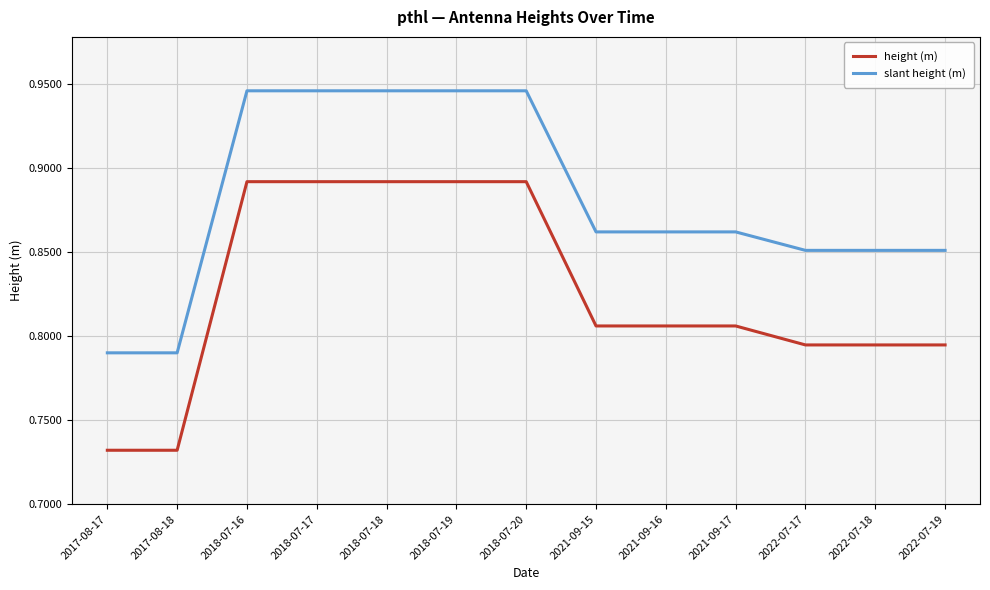

At how many categories does at least one series exceed 0?

13